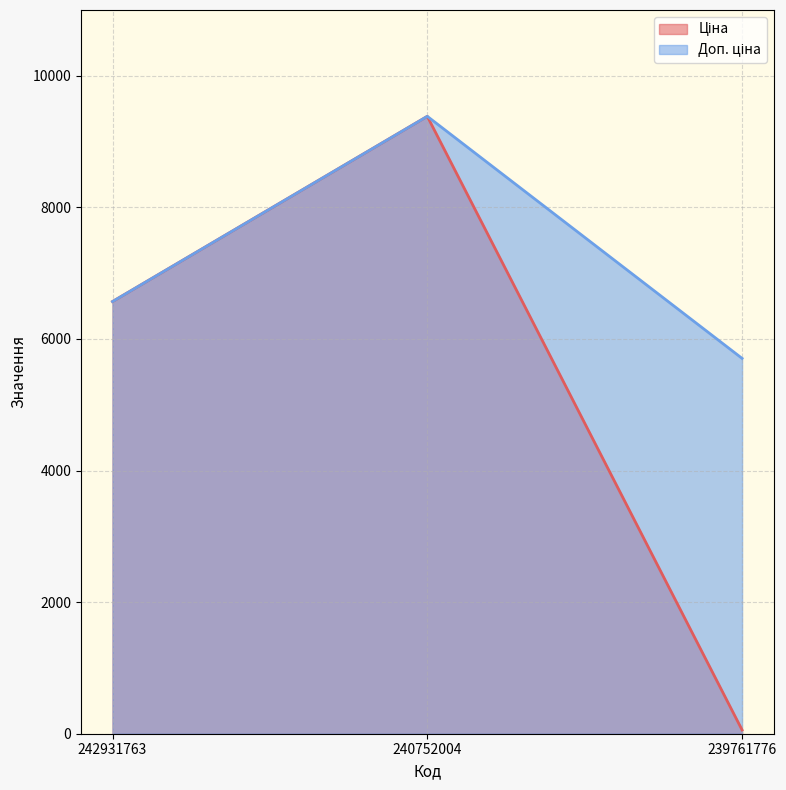

Between 242931763 and 239761776, which is larger?

242931763